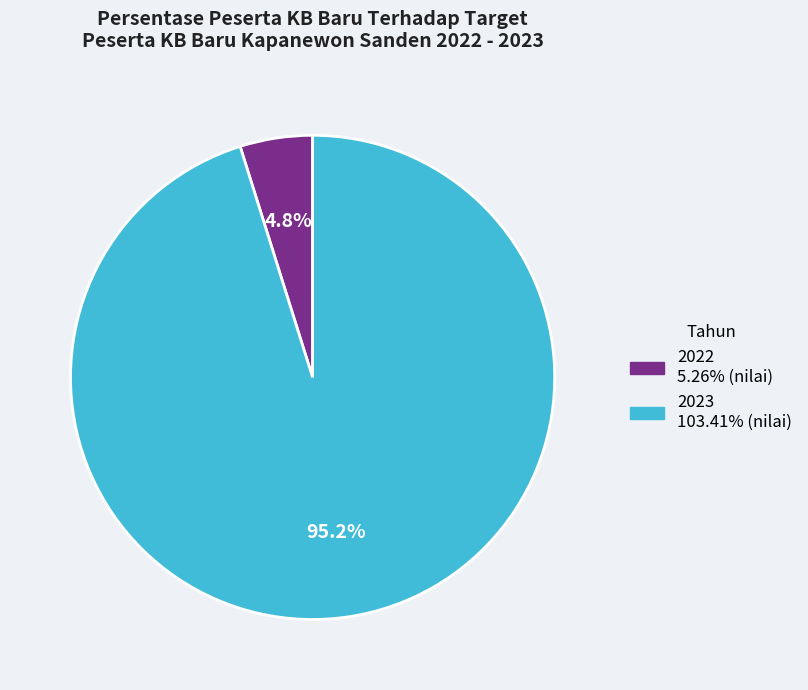

What portion of the pie excludes 2023?

4.8%